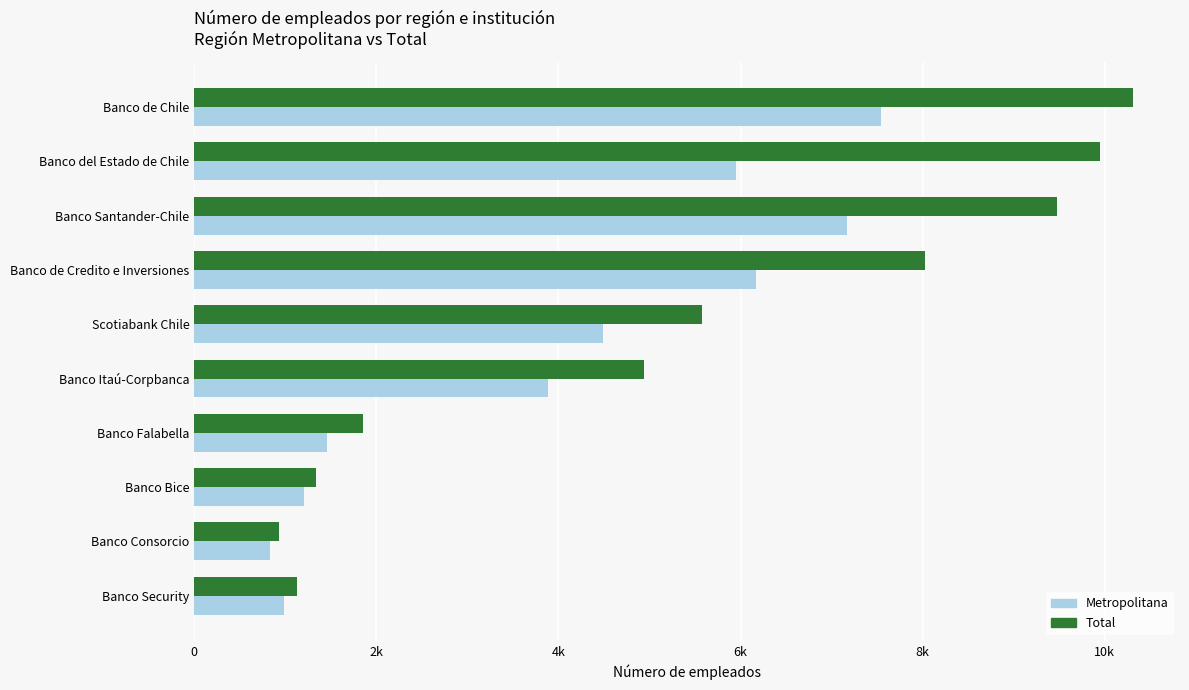

What are all the series names shown in the legend?

Metropolitana, Total